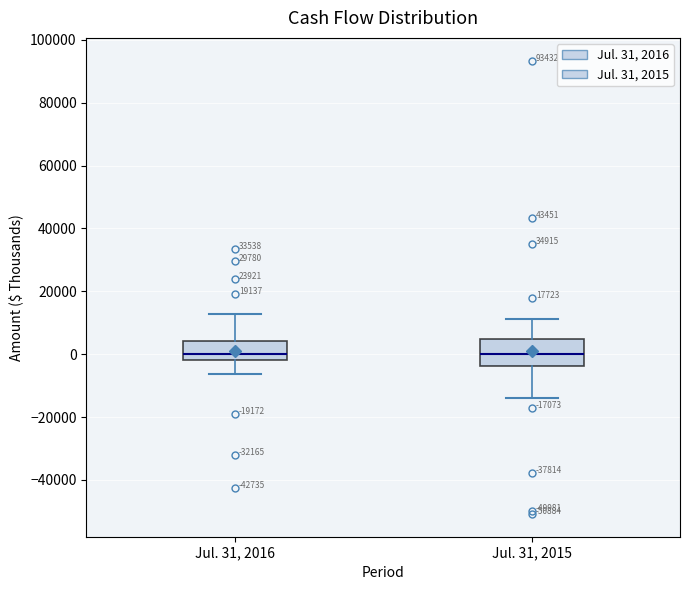

Which box is the tallest, from its lower edge to its upper edge?

Jul. 31, 2015